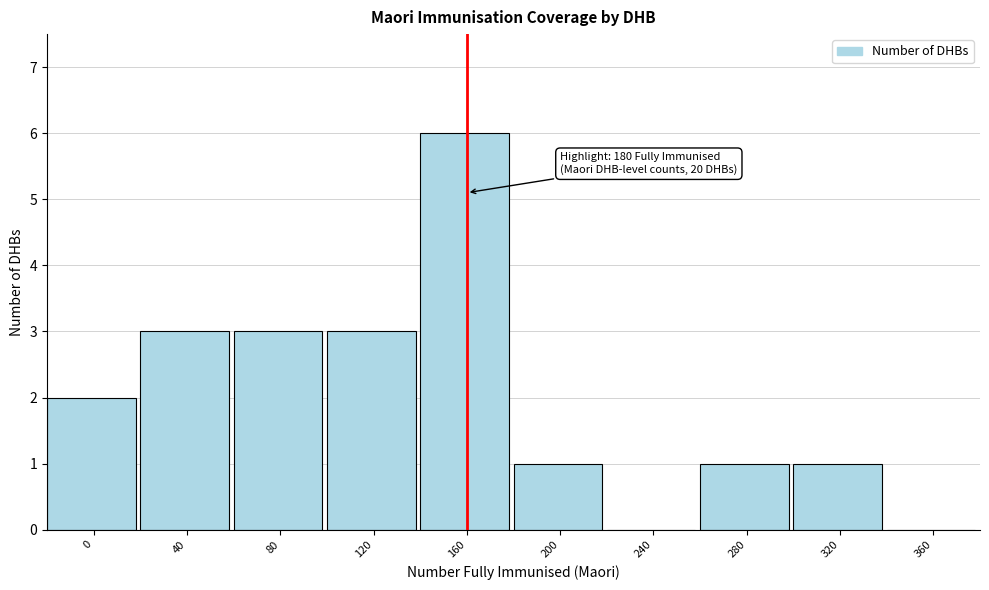

Reading left to right, transcribe all the data shown in this chart.

0=2	40=3	80=3	120=3	160=6	200=1	240=0	280=1	320=1	360=0